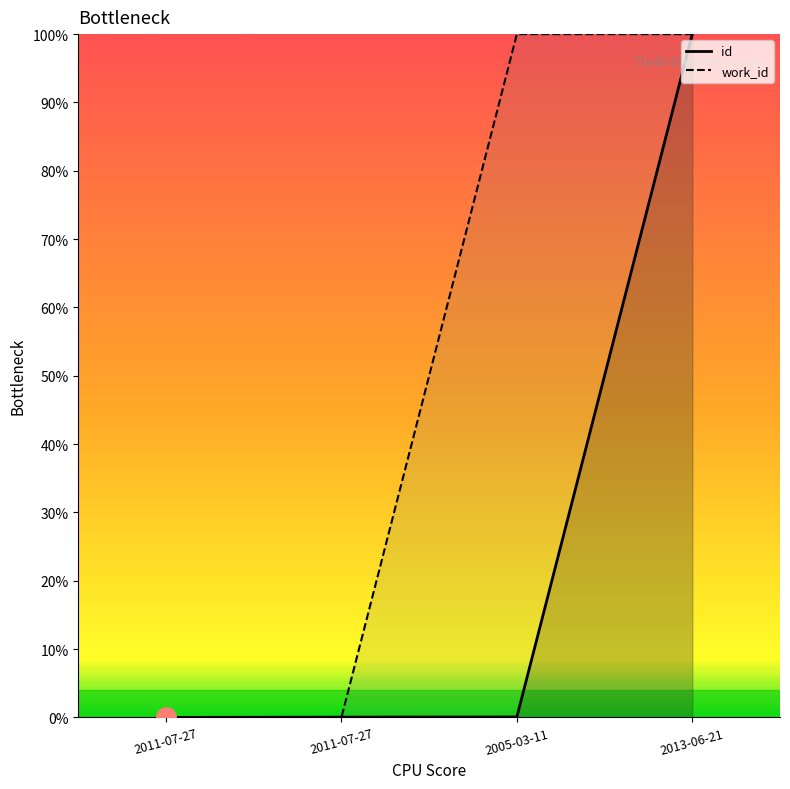

At which label is work_id closest to 0?

2011-07-27